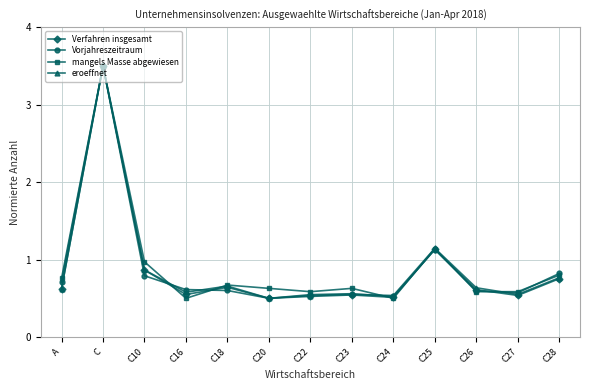

At which category is the sum across all series the highest?

C